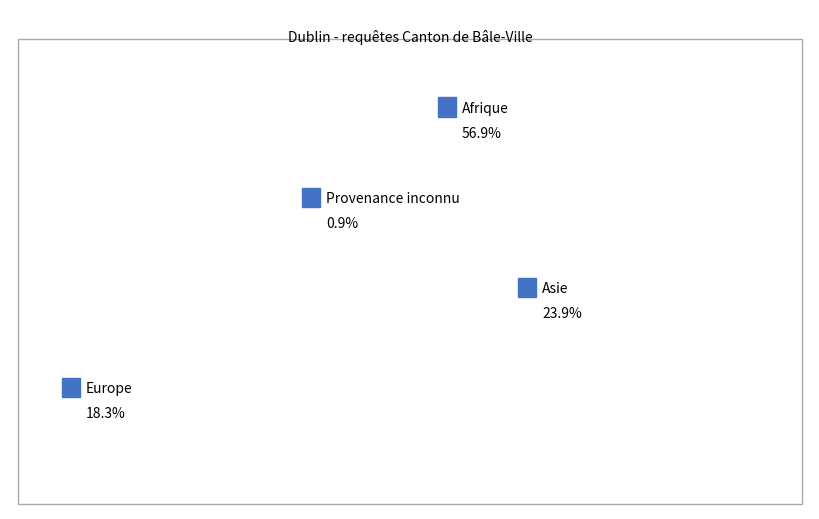

To the nearest percent, what percentage of the pie is Provenance inconnu?

1%